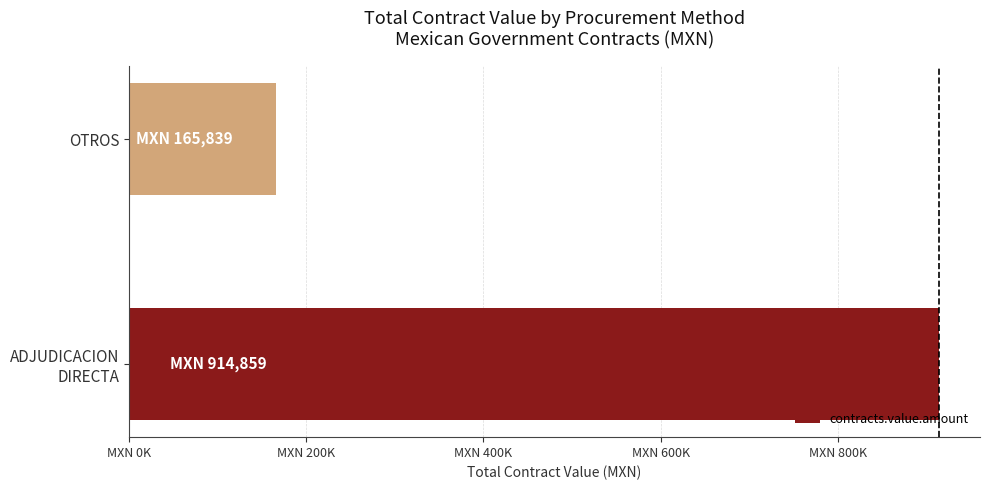

Does the chart contain stacked bars?

No